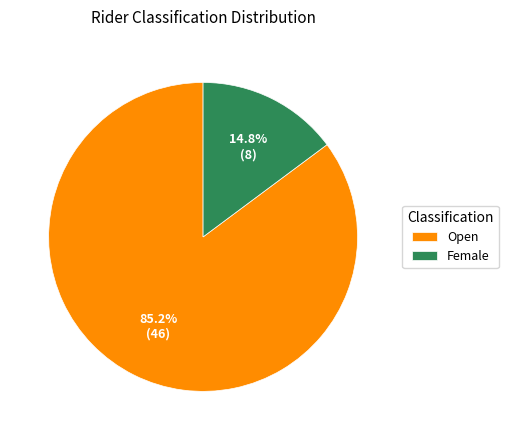

To the nearest percent, what portion does Female represent?

15%